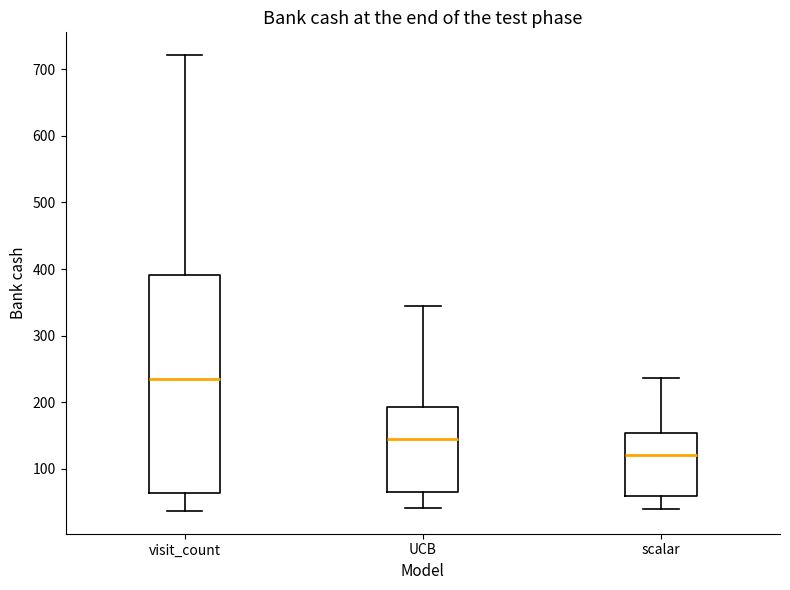

Where does the lower whisker of the box for visit_count end on the y-axis? The values are not printed on the chart, so give them approximately, as read against the axis.

40